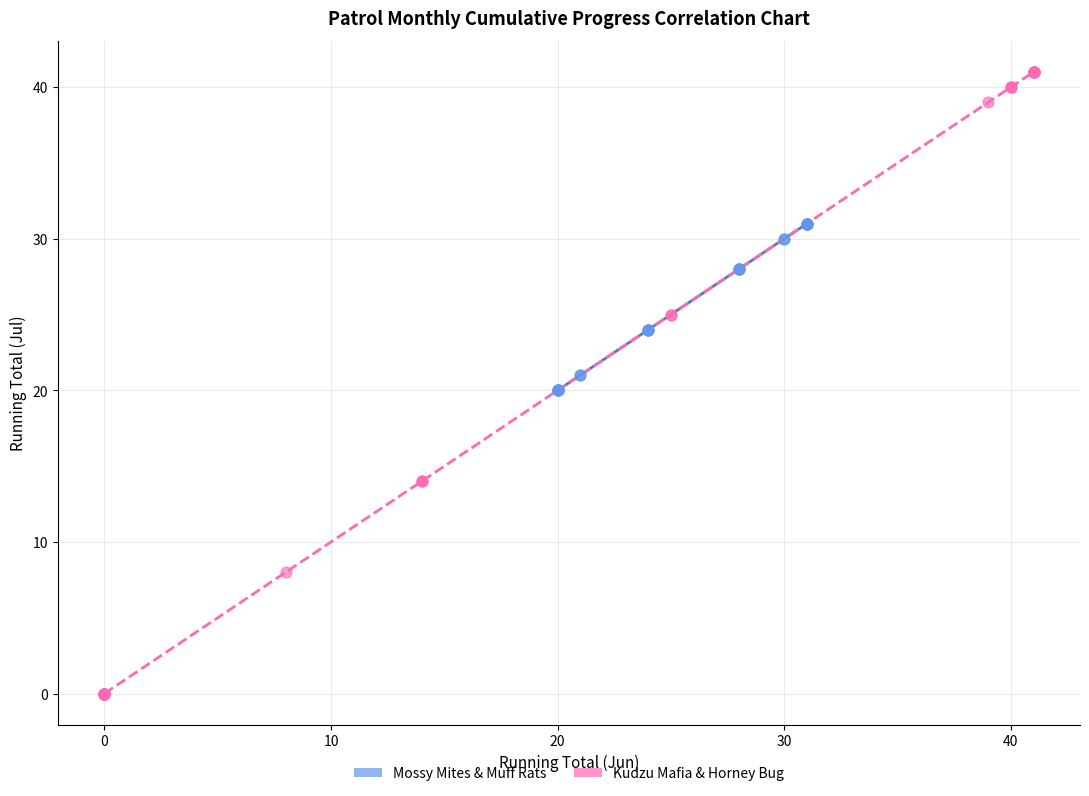

Which series contains the lowest Y value?

Kudzu Mafia & Horney Bug